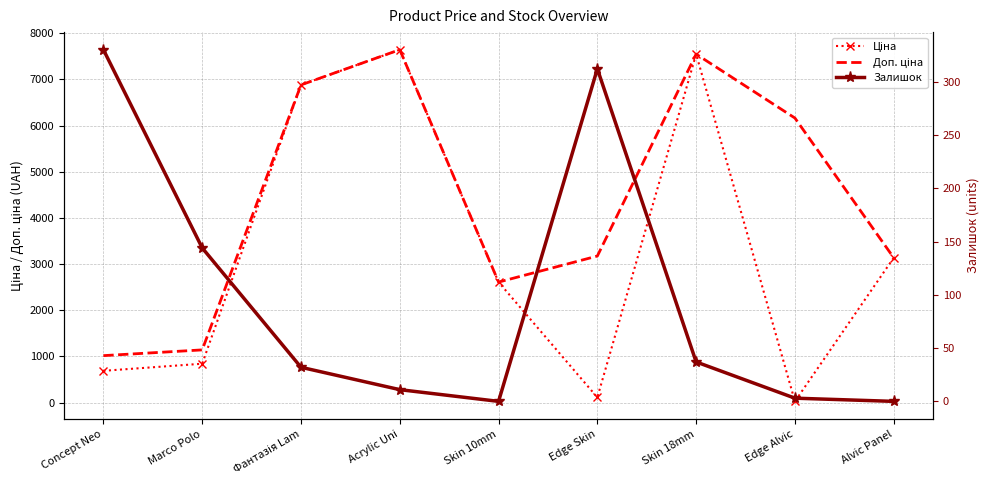

List the series in order of their peak value, lowest first.

Залишок, Ціна, Доп. ціна